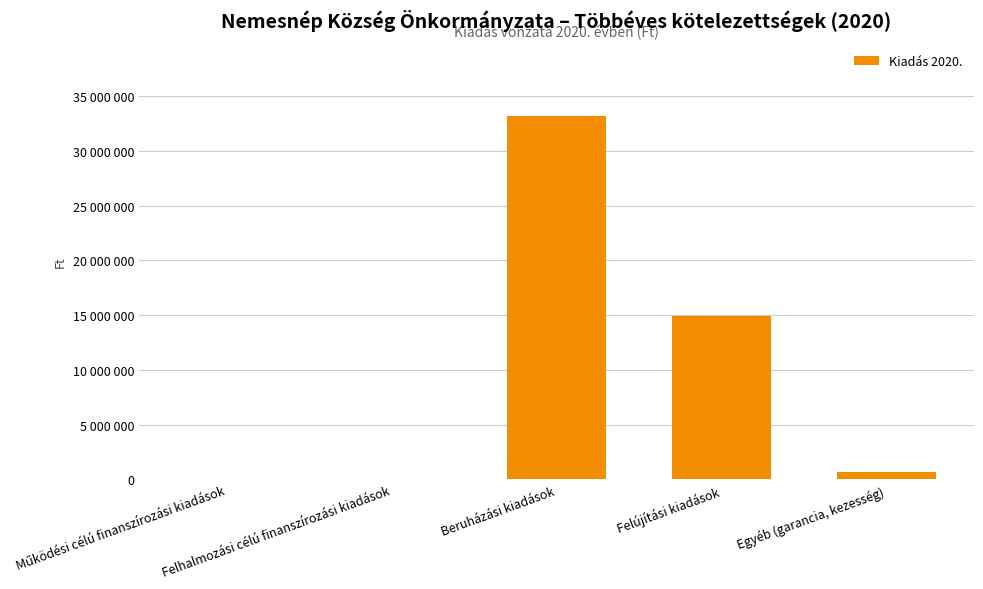

Are the bars horizontal?

No